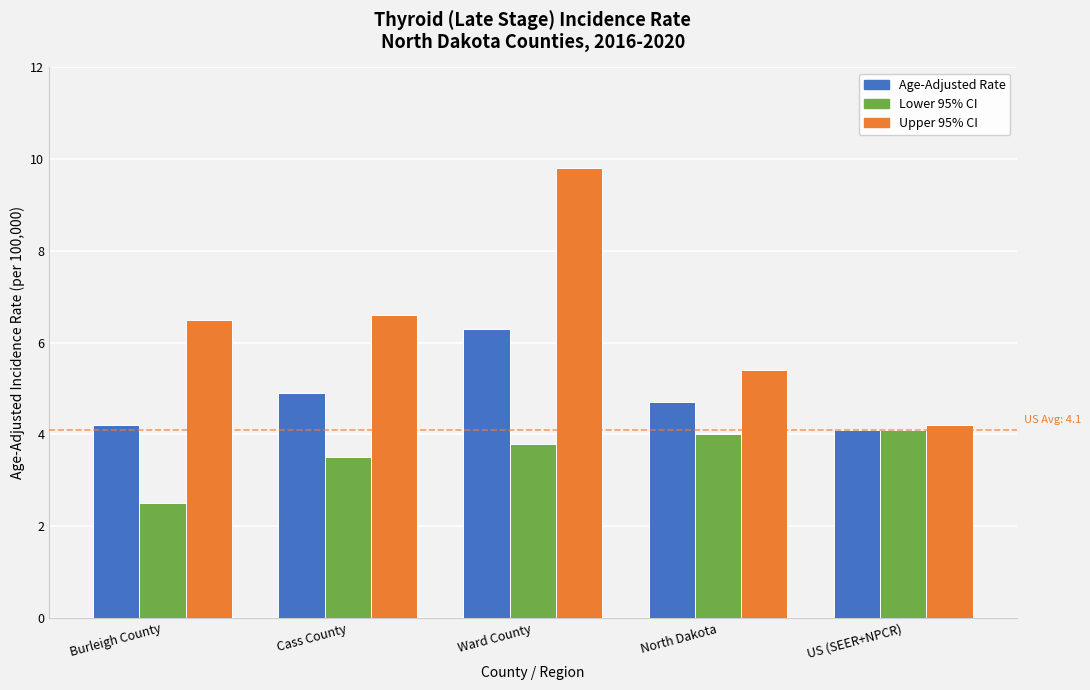

The value of Lower 95% CI at Ward County is 5.1. True or false?

False